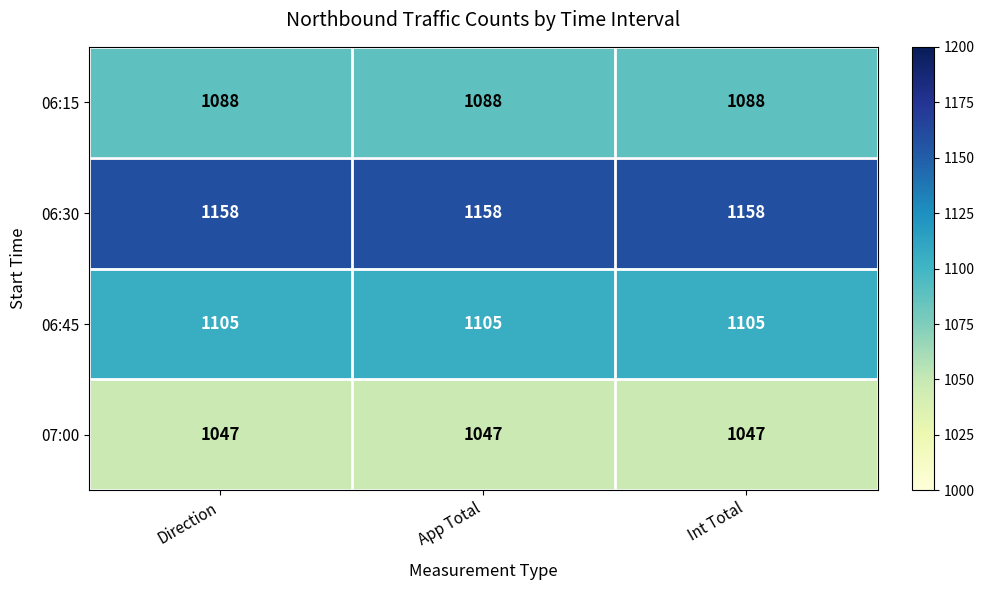

Is it true that 06:15 equals 1088 at Direction?

True